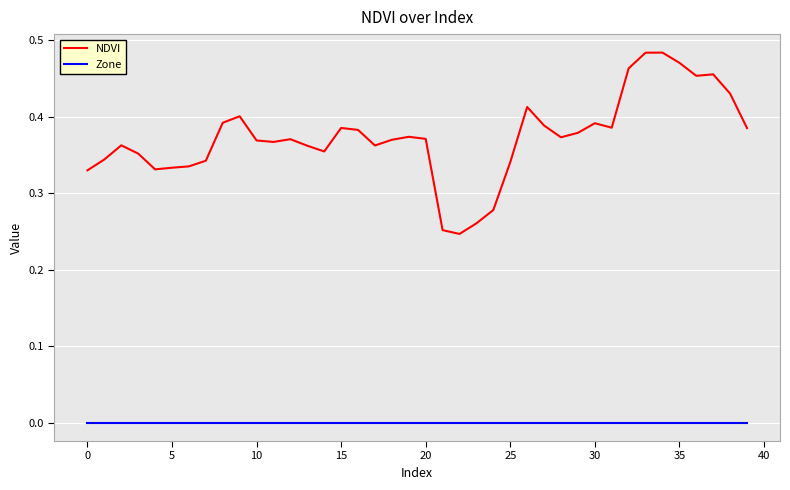

True or false: Zone and NDVI cross at least once.

False